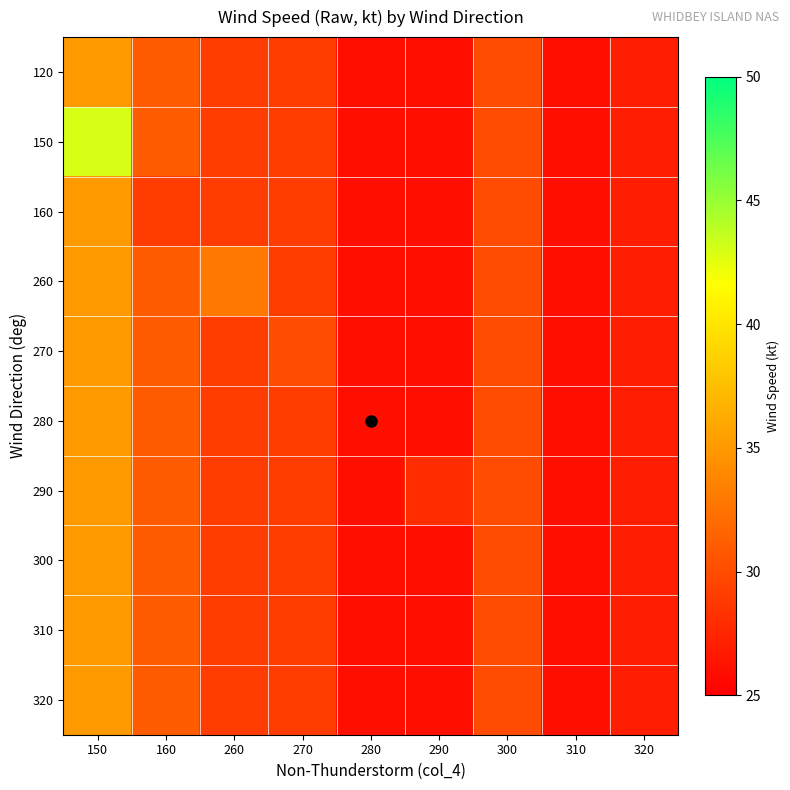

Reading left to right, extract all data points from this chart.

120: 150=35	160=31	260=29	270=29	280=26	290=26	300=30	310=26	320=27
150: 150=43	160=31	260=29	270=29	280=26	290=26	300=30	310=26	320=27
160: 150=35	160=29	260=29	270=29	280=26	290=26	300=30	310=26	320=27
260: 150=35	160=31	260=33	270=29	280=26	290=26	300=30	310=26	320=27
270: 150=35	160=31	260=29	270=30	280=26	290=26	300=30	310=26	320=27
280: 150=35	160=31	260=29	270=29	280=26	290=26	300=30	310=26	320=27
290: 150=35	160=31	260=29	270=29	280=26	290=28	300=30	310=26	320=27
300: 150=35	160=31	260=29	270=29	280=26	290=26	300=30	310=26	320=27
310: 150=35	160=31	260=29	270=29	280=26	290=26	300=30	310=26	320=27
320: 150=35	160=31	260=29	270=29	280=26	290=26	300=30	310=26	320=27